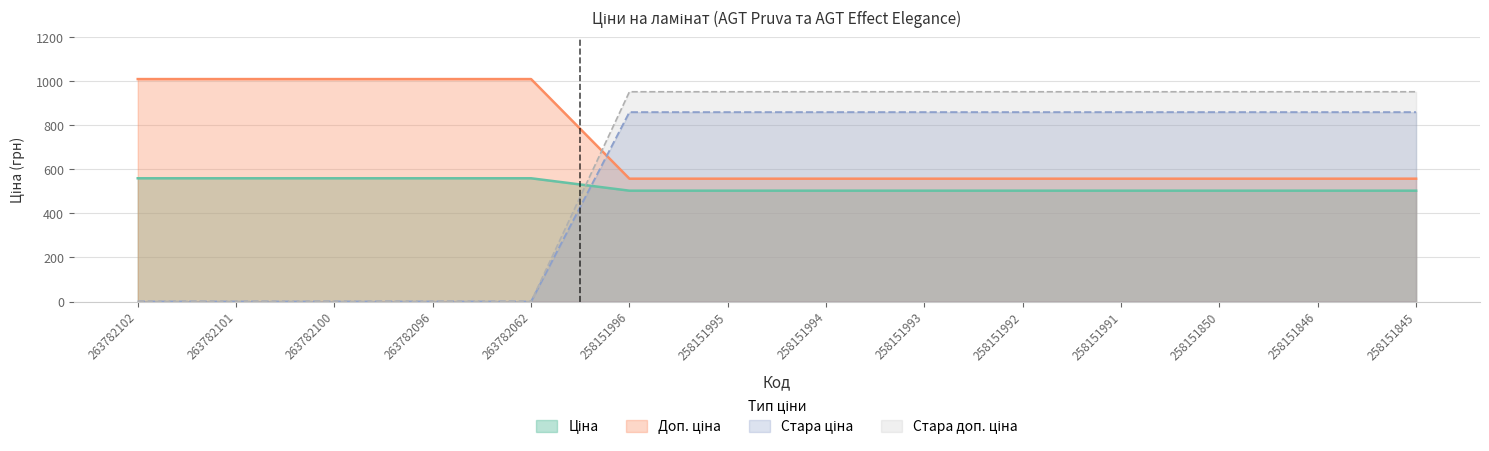

Which has a higher value, 258151846 or 258151992?

258151846